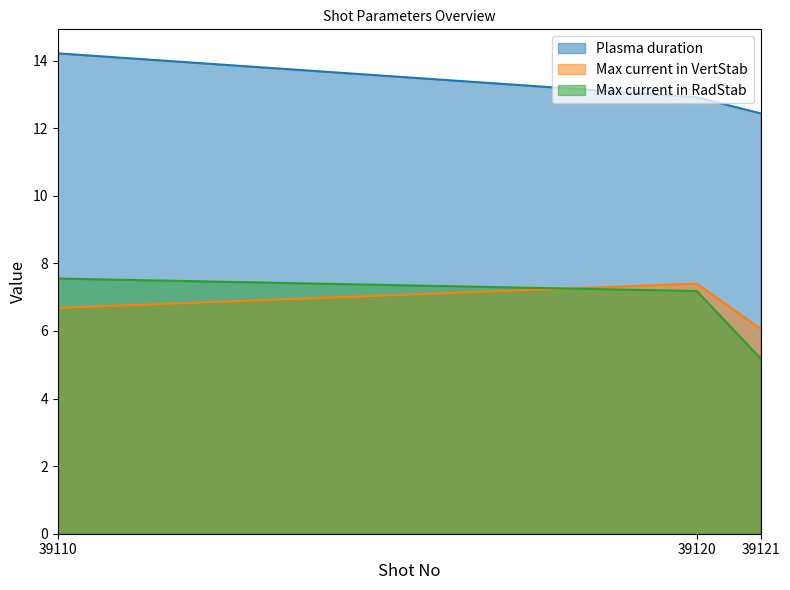

At which label is Max current in VertStab closest to 6?

39121